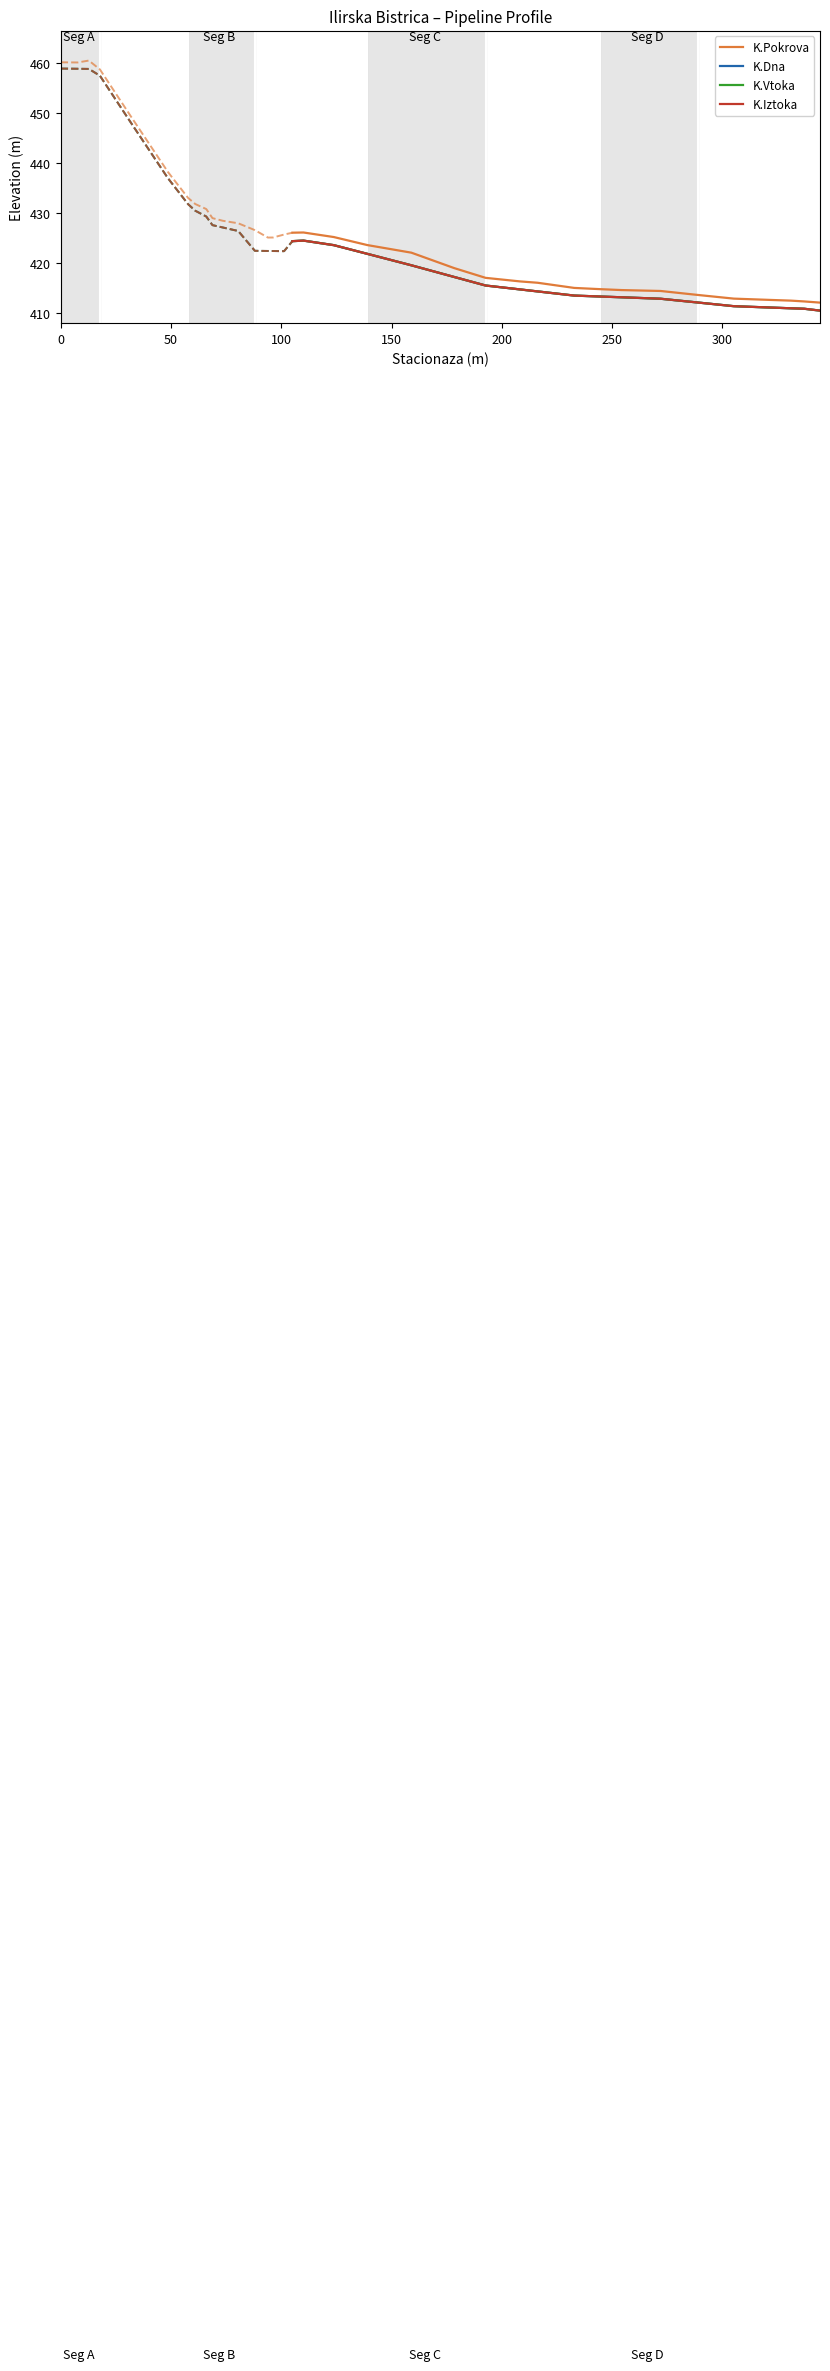

True or false: K.Pokrova and K.Dna cross at least once.

False